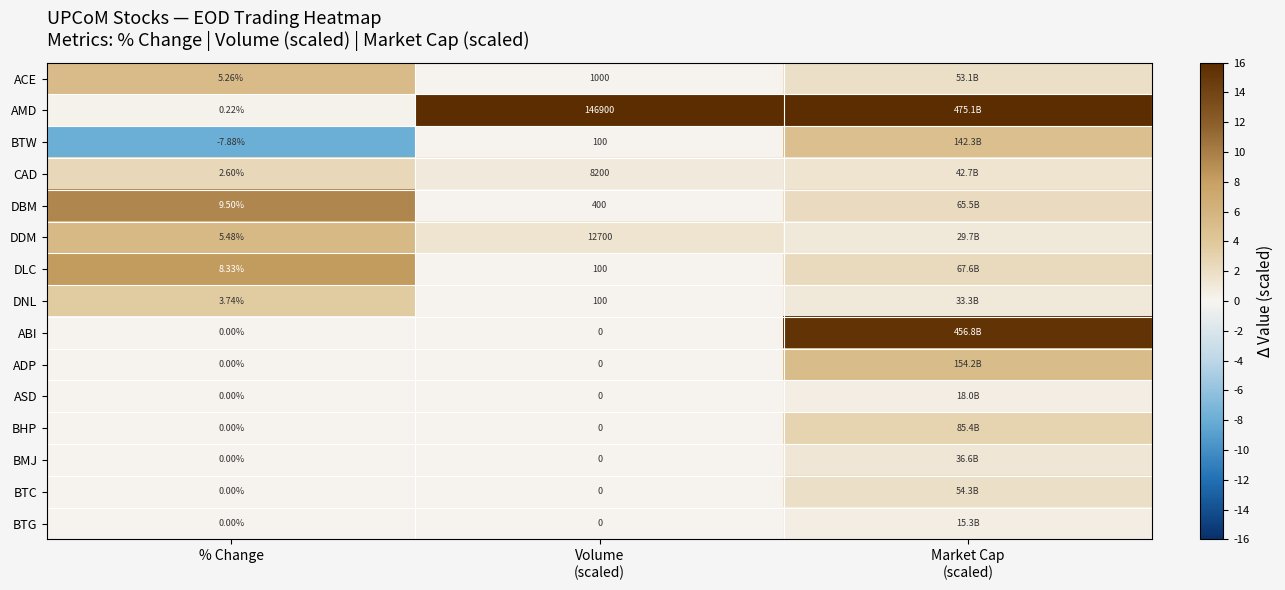

The BTW series shows 0.0 at Volume (scaled). True or false?

True